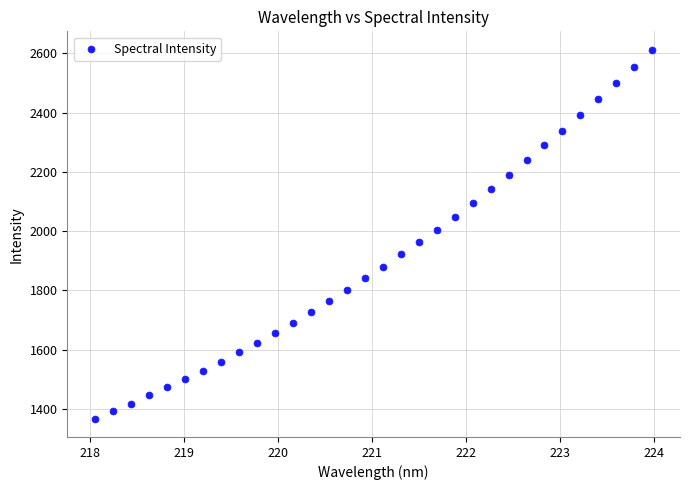

What is the range of X values (max minus min)?

5.9